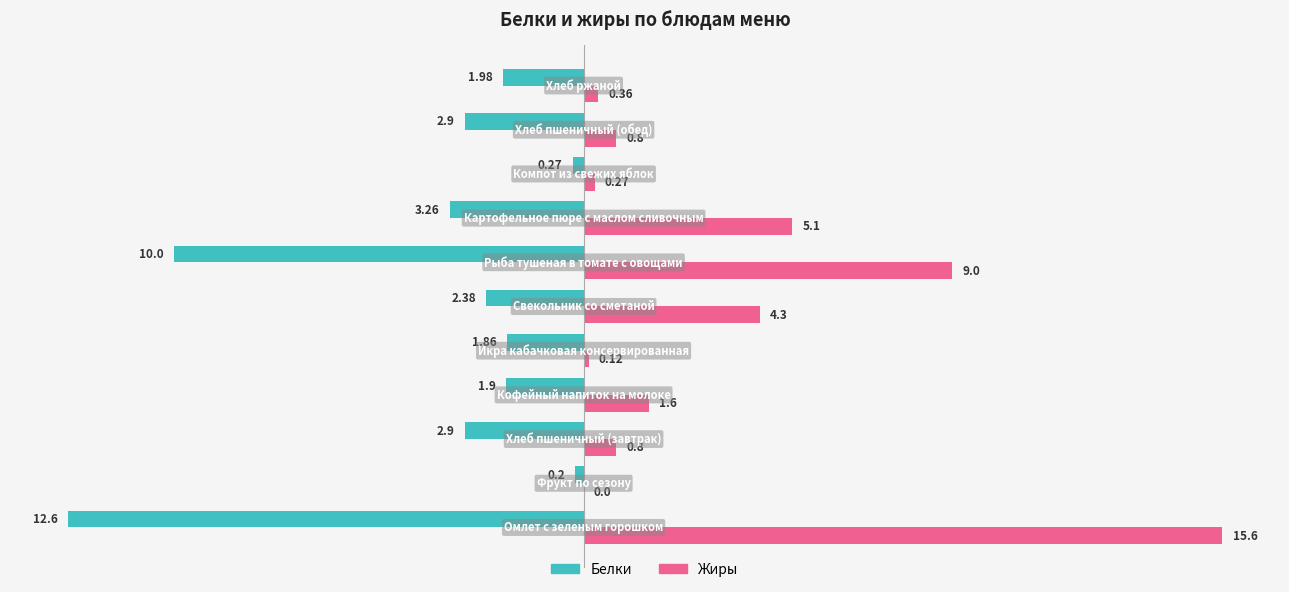

Which series has the largest total across all categories?

Жиры